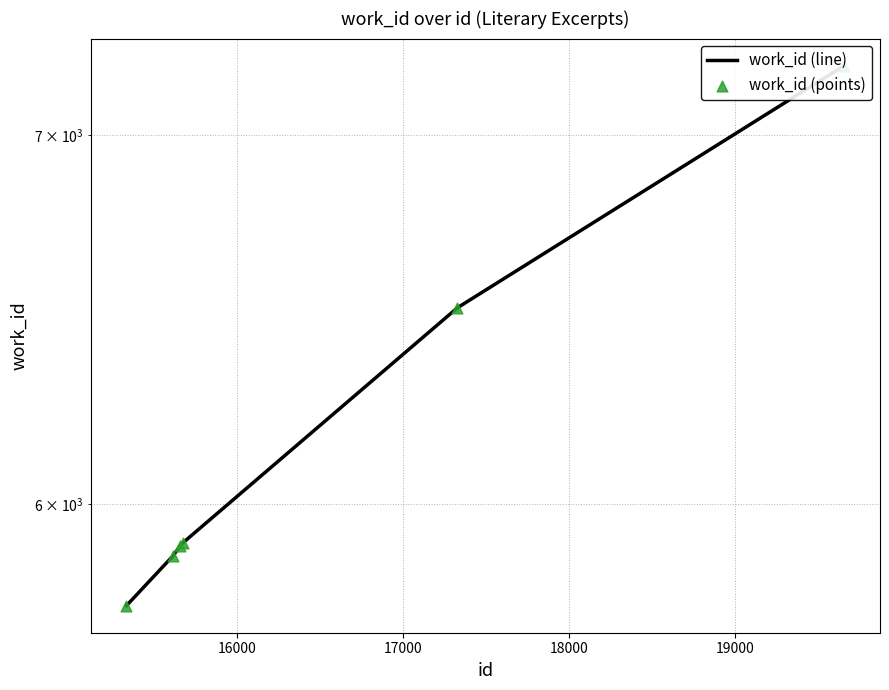

What are all the series names shown in the legend?

work_id (line), work_id (points)